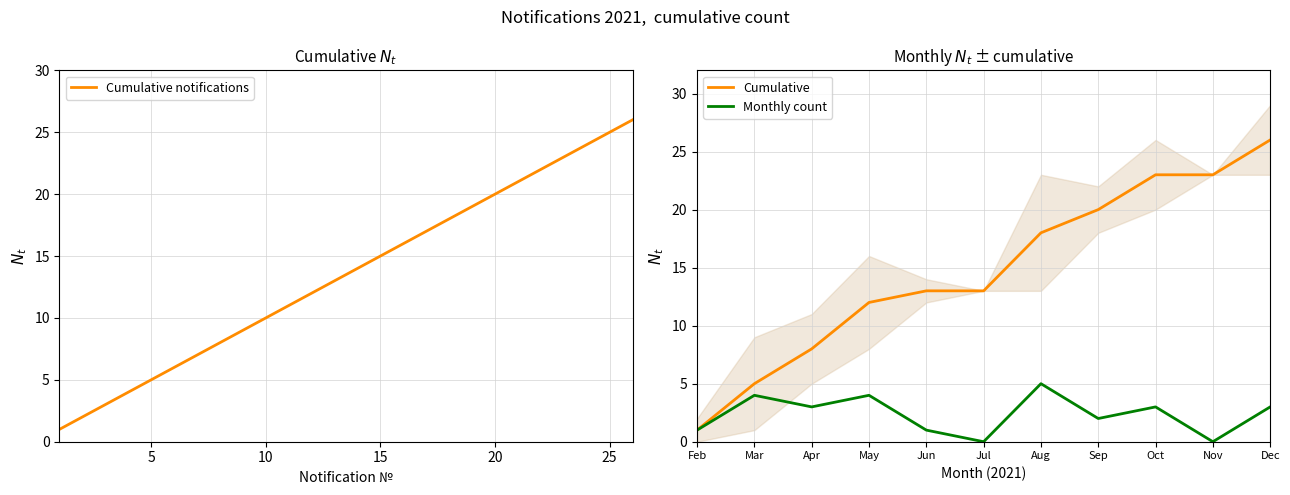

What is the highest value of the Cumulative notifications series?

26